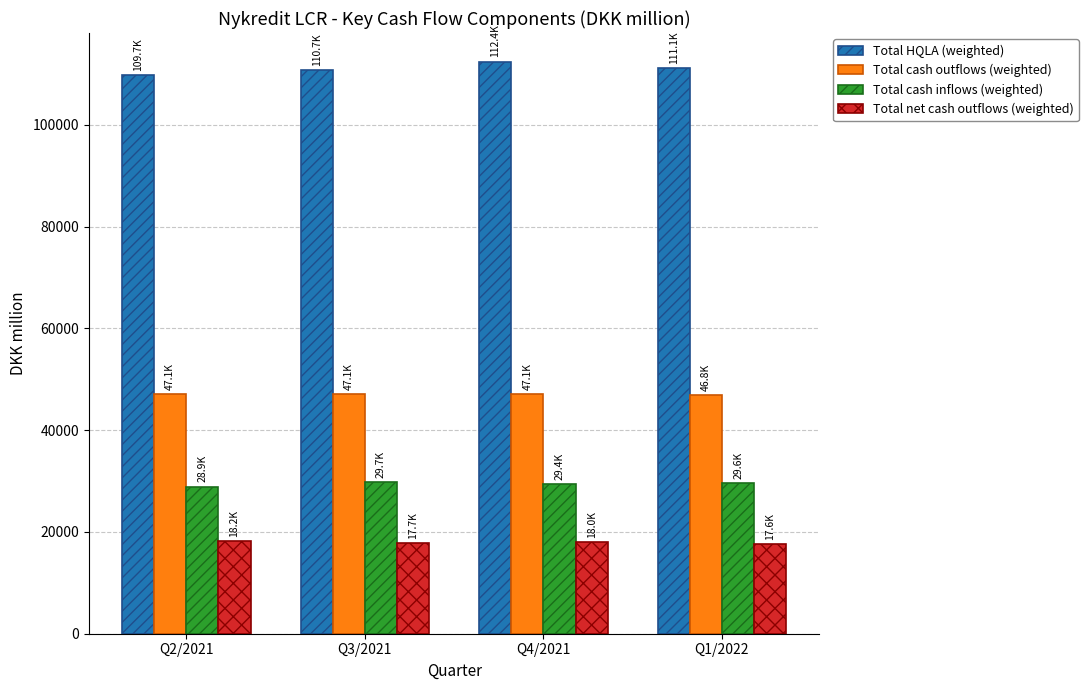

What is the sum of all Total net cash outflows (weighted) values?

71515.1